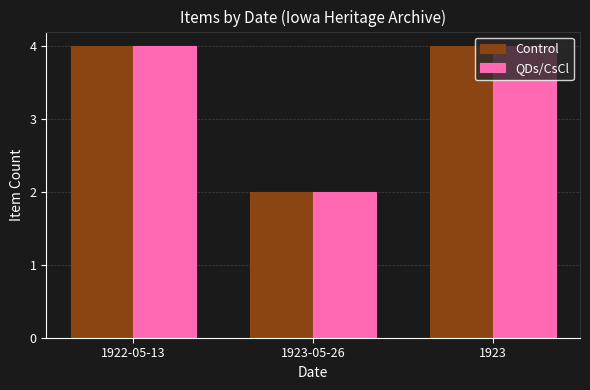

Is it true that Control equals 3 at 1923-05-26?

False